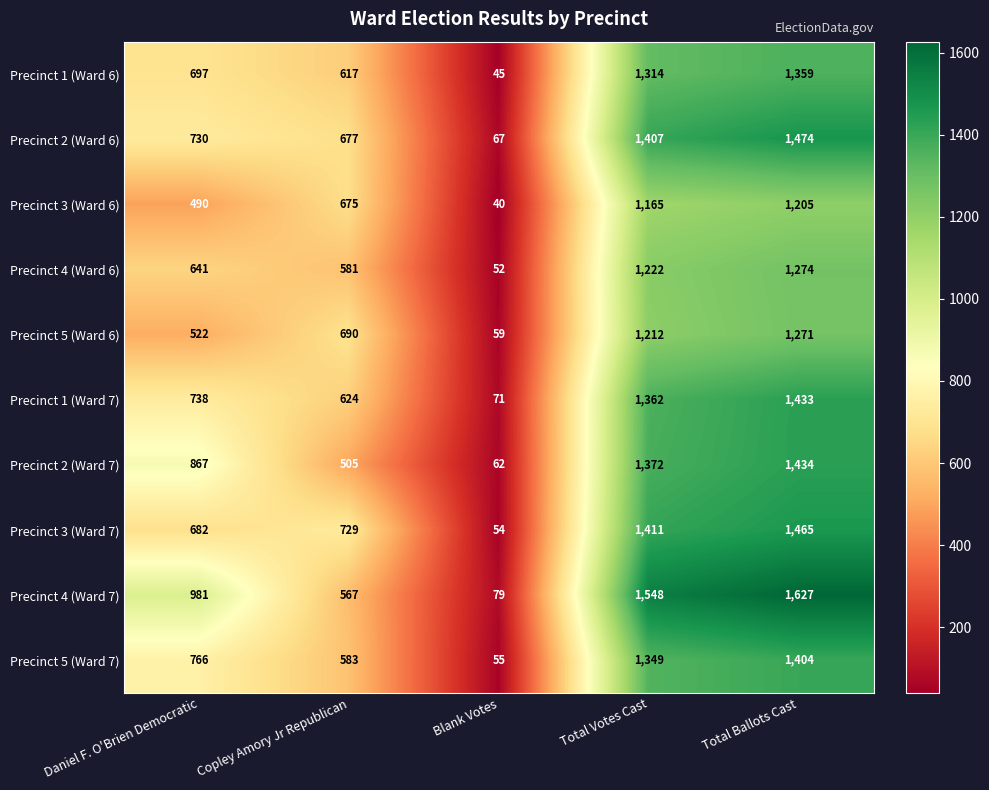

How many distinct data groups are displayed?

10